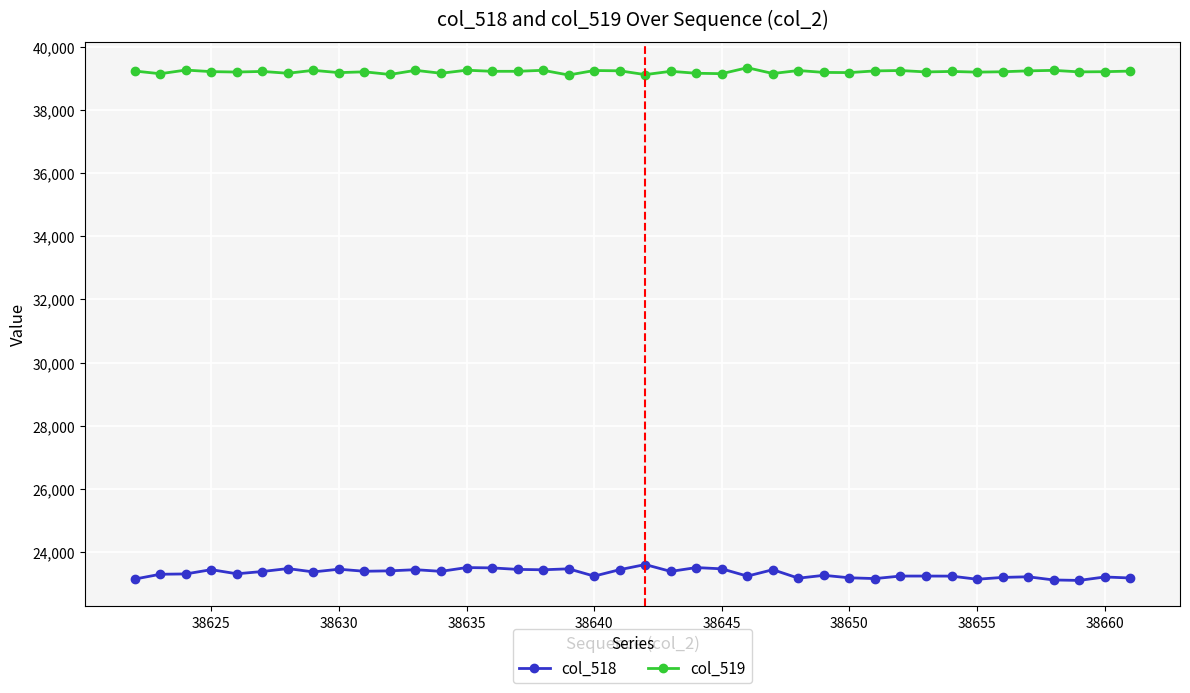

Does the chart have visible grid lines?

Yes